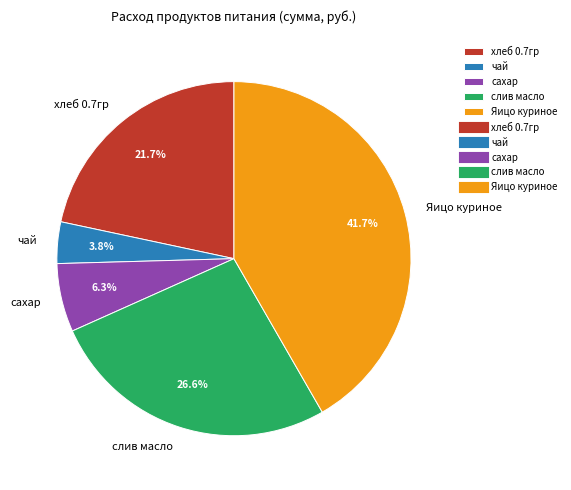

Is there a majority slice in this chart?

No